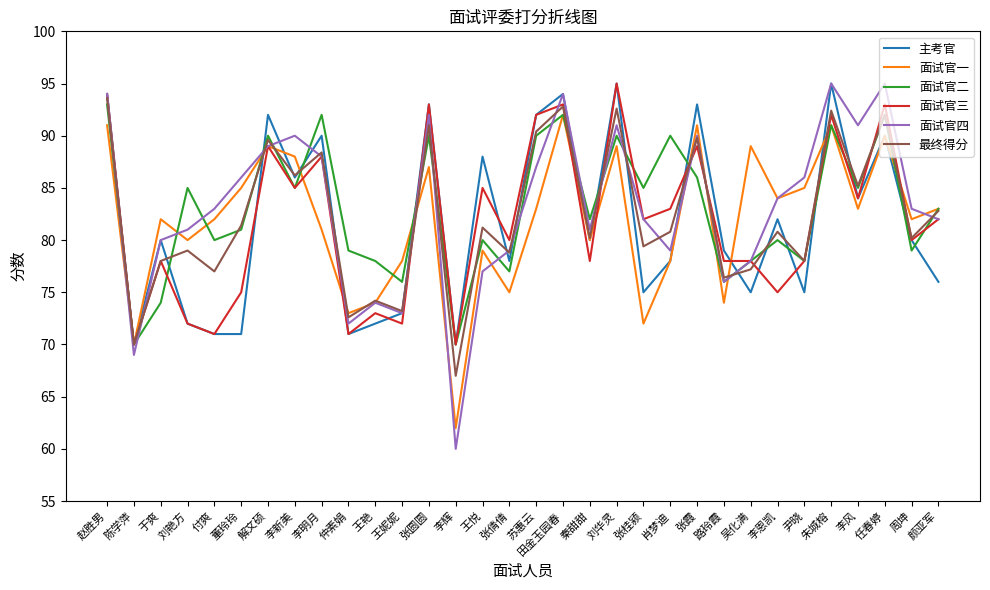

Which series has the largest range (max minus min)?

面试官四